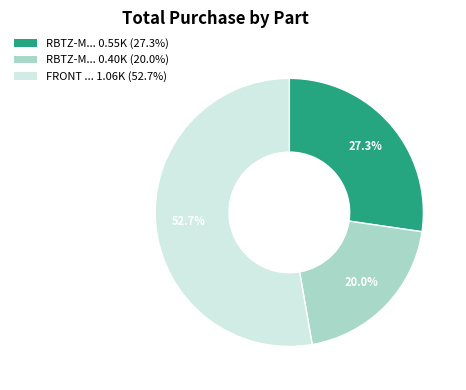

Between RBTZ-M... 0.55K (27.3%) and RBTZ-M... 0.40K (20.0%), which is larger?

RBTZ-M... 0.55K (27.3%)